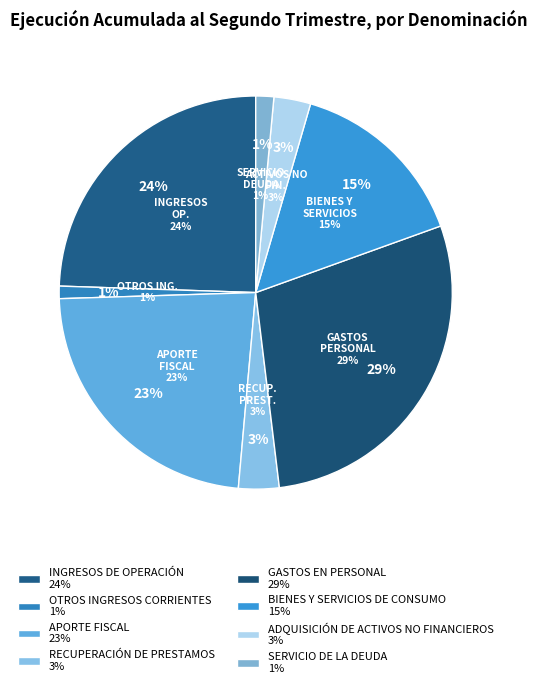

What percentage is the SERVICIO DE LA DEUDA slice, to the nearest percent?

1%